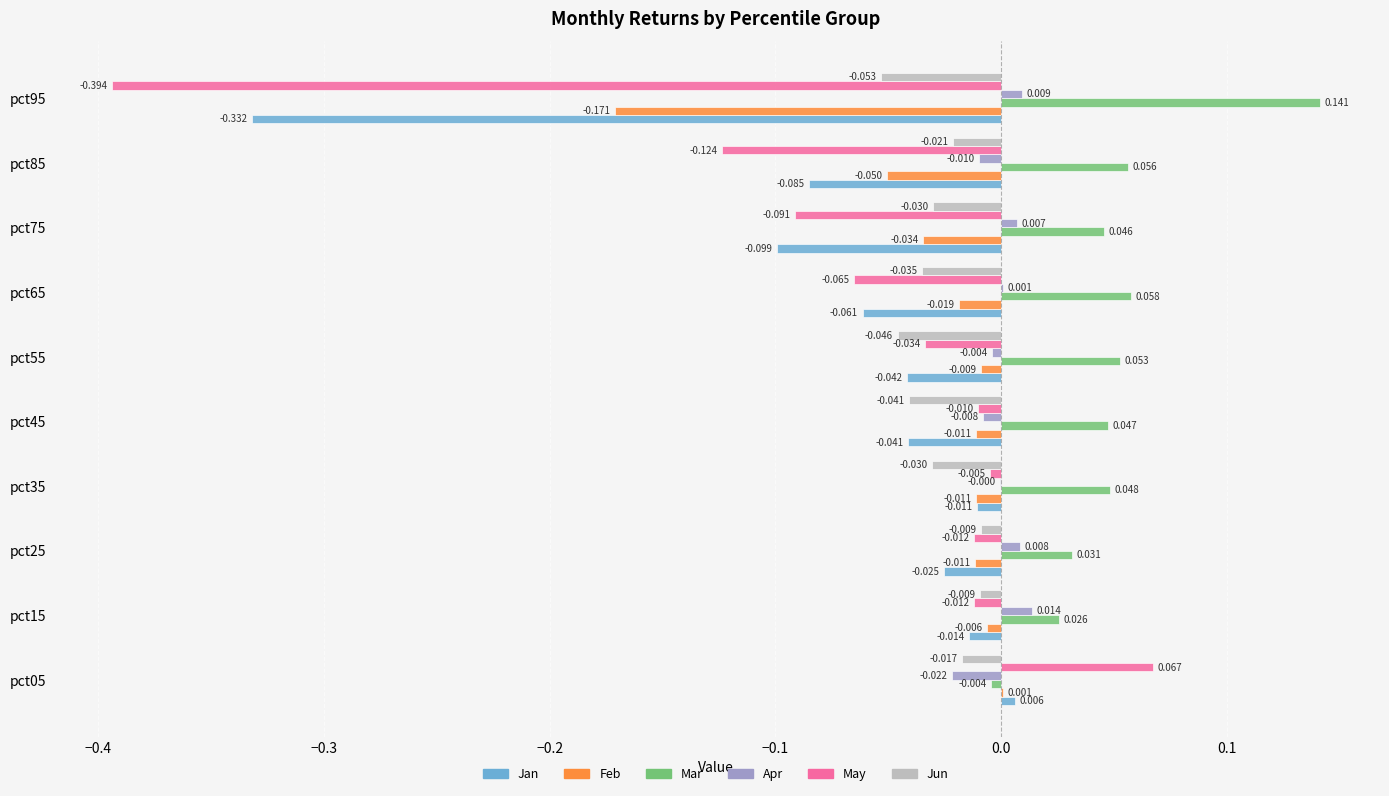

How many values in Jan are above zero?

1